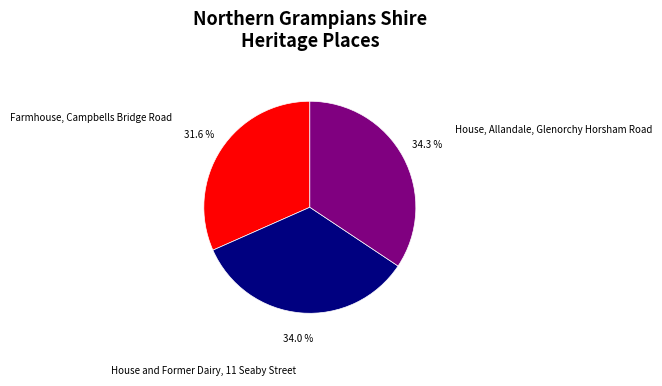

True or false: House and Former Dairy, 11 Seaby Street accounts for 40% of the total.

False